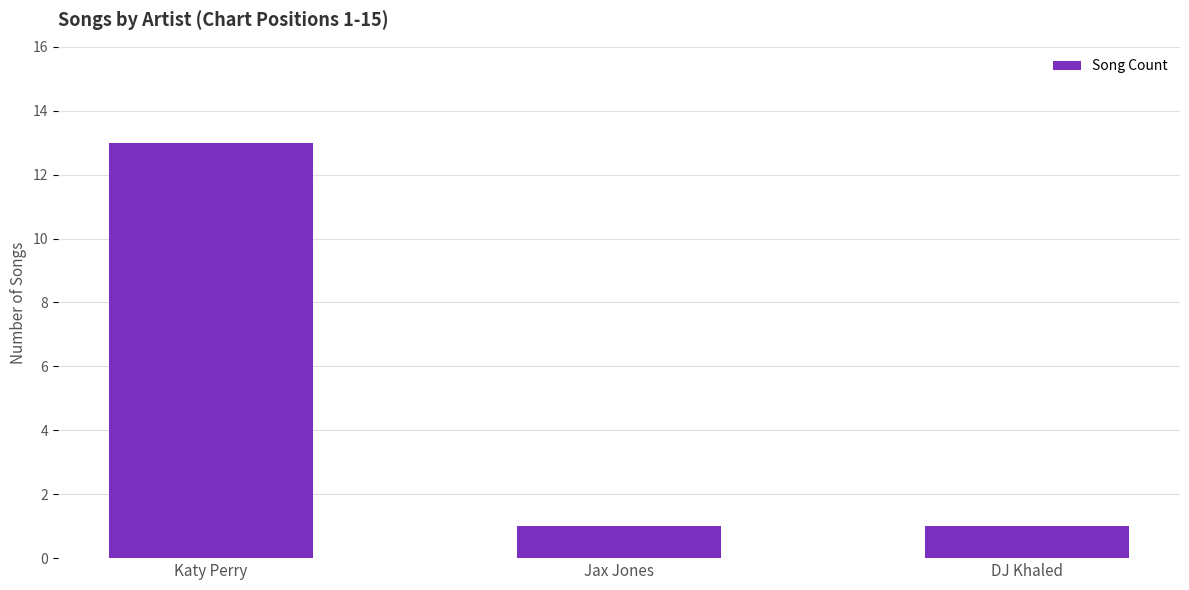

Reading right to left, extract all data points from this chart.

DJ Khaled=1	Jax Jones=1	Katy Perry=13